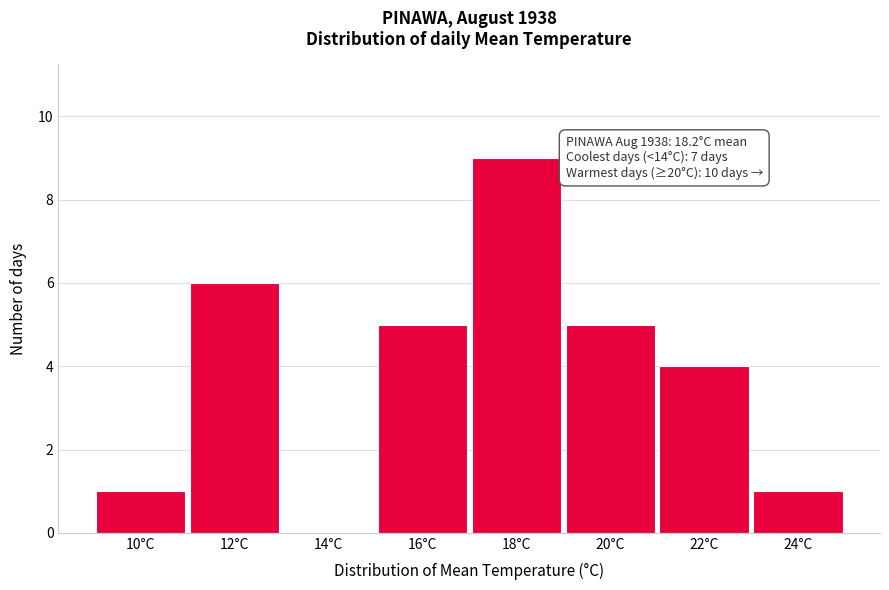

Reading left to right, transcribe all the data shown in this chart.

10°C=1	12°C=6	14°C=0	16°C=5	18°C=9	20°C=5	22°C=4	24°C=1